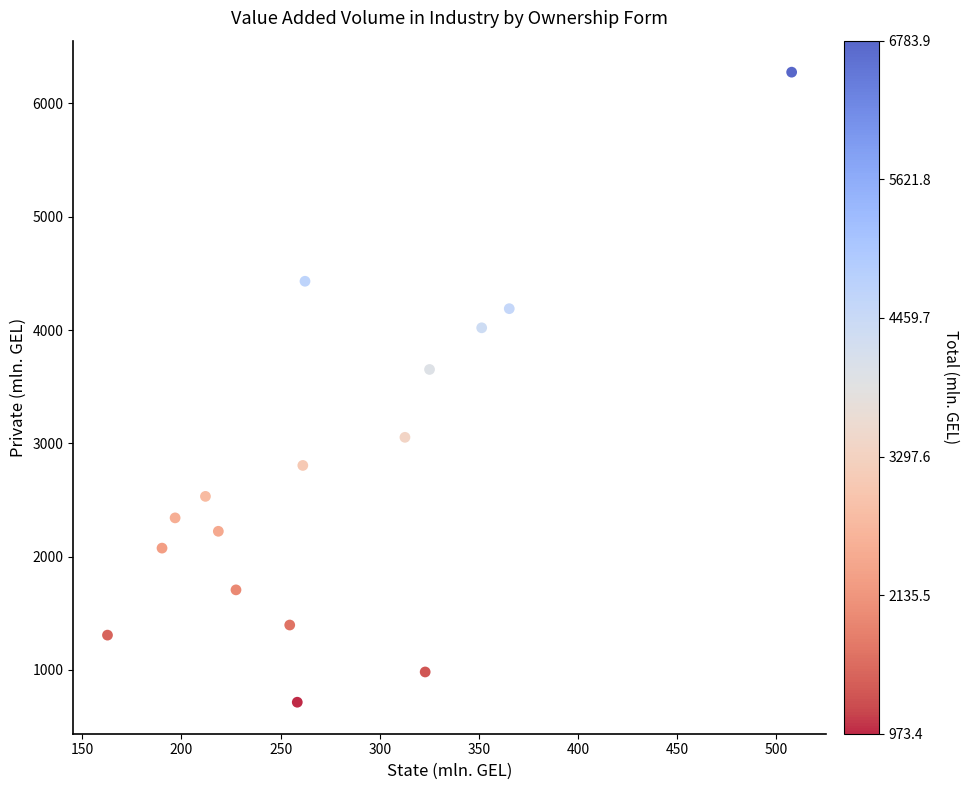

What Y value in the scatter plot is closest to 3495?

3652.1